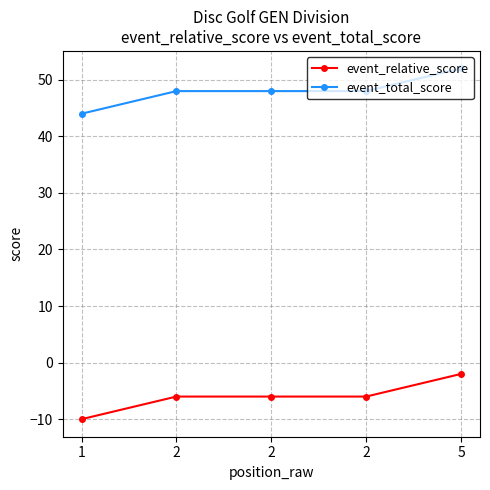

Count the number of data series in this chart.

2